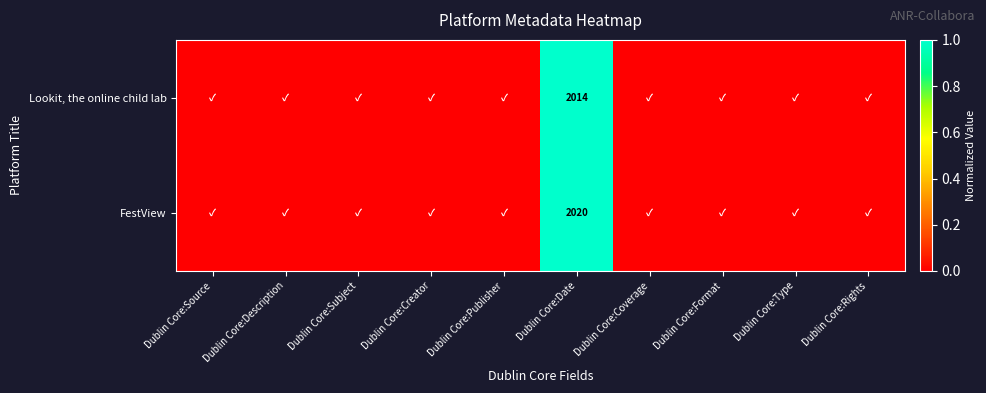

What is the difference between the highest and lowest values at Dublin Core:Date?

6